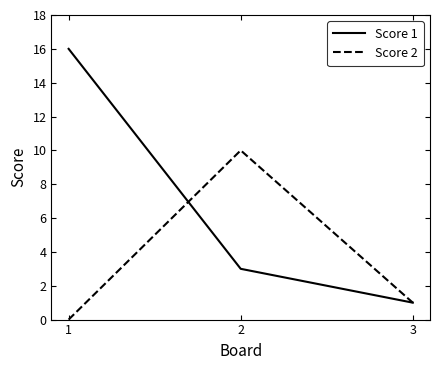

At which label does Score 2 first exceed 1?

2